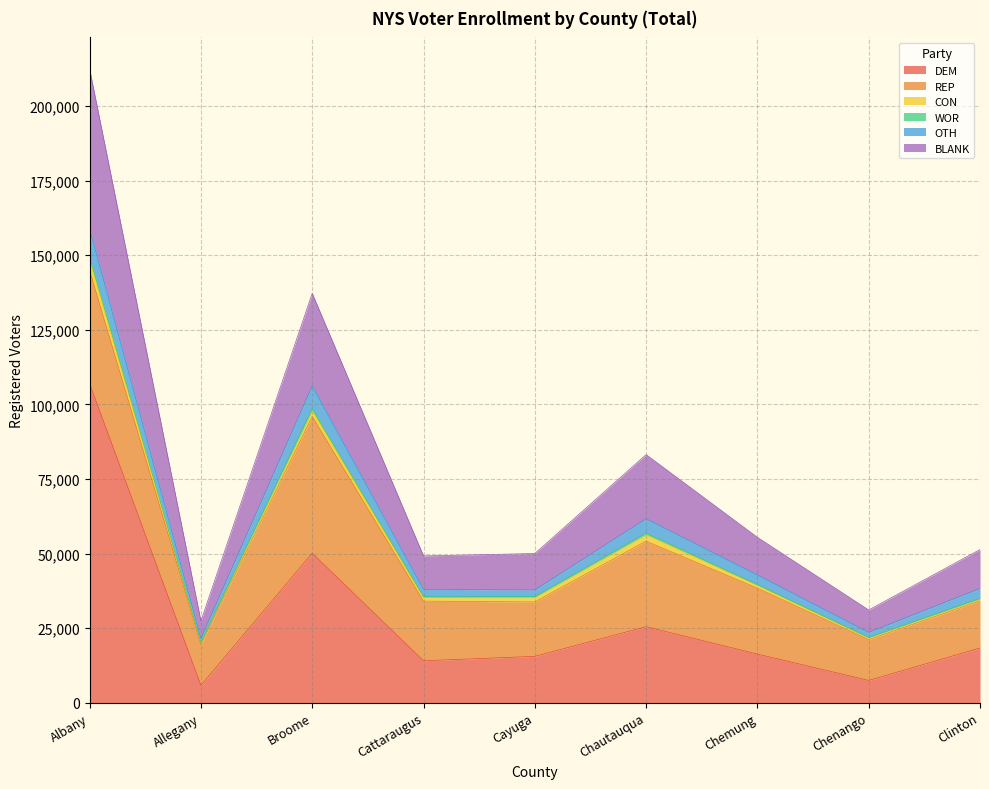

At which category is the sum across all series the highest?

Albany